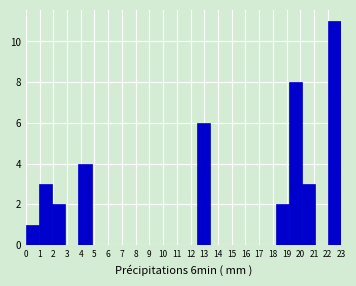

Reading left to right, transcribe this chart: for each bar, give the range it covers on the x-axis and its height. Neither the bar edges nor the heights are printed on the chart, so give them approximately, as read against the axes.

0.0 to 1.0: 1
1.0 to 1.9: 3
1.9 to 2.9: 2
2.9 to 3.8: 0
3.8 to 4.8: 4
4.8 to 5.8: 0
5.8 to 6.7: 0
6.7 to 7.7: 0
7.7 to 8.6: 0
8.6 to 9.6: 0
9.6 to 10.5: 0
10.5 to 11.5: 0
11.5 to 12.5: 0
12.5 to 13.4: 6
13.4 to 14.4: 0
14.4 to 15.3: 0
15.3 to 16.3: 0
16.3 to 17.3: 0
17.3 to 18.2: 0
18.2 to 19.2: 2
19.2 to 20.1: 8
20.1 to 21.1: 3
21.1 to 22.0: 0
22.0 to 23.0: 11